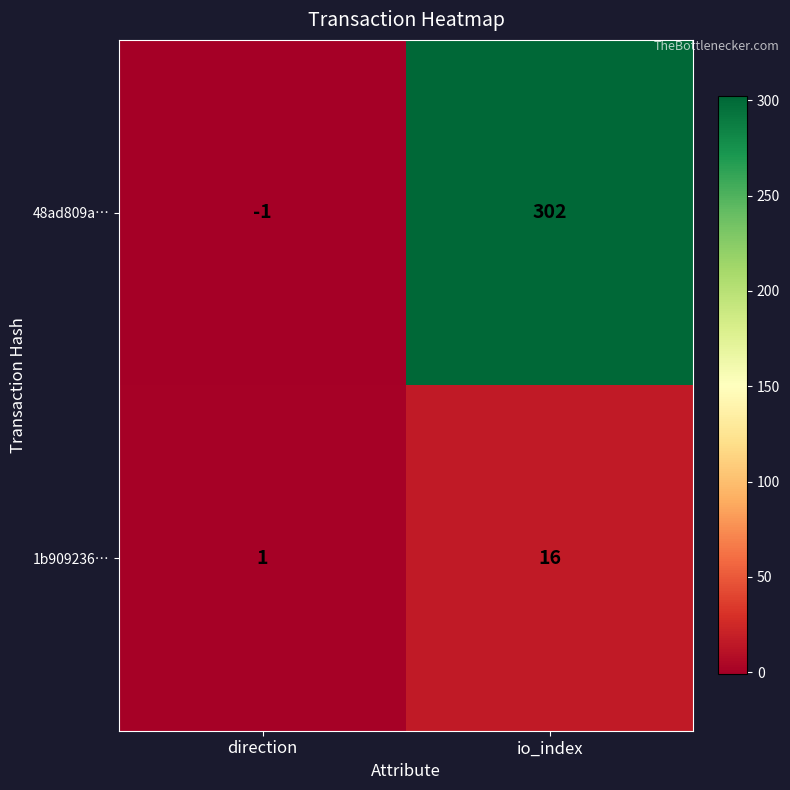

At which category does the chart reach its minimum across all series?

direction